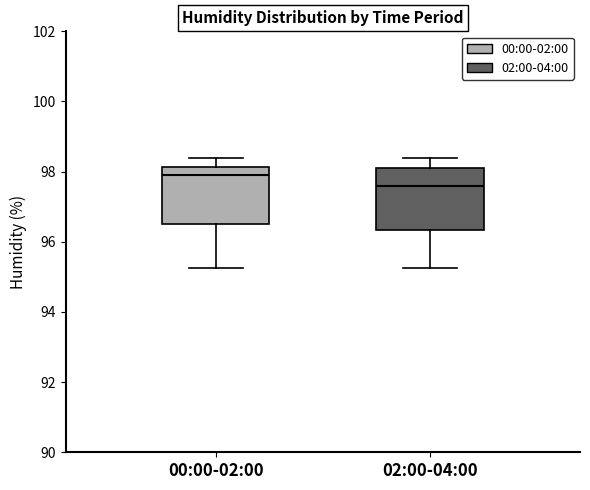

Which box's median line is the lowest?

02:00-04:00